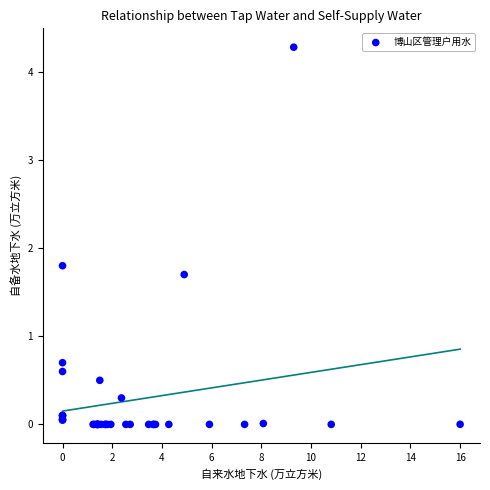

What Y value in the scatter plot is closest to 2?

1.8